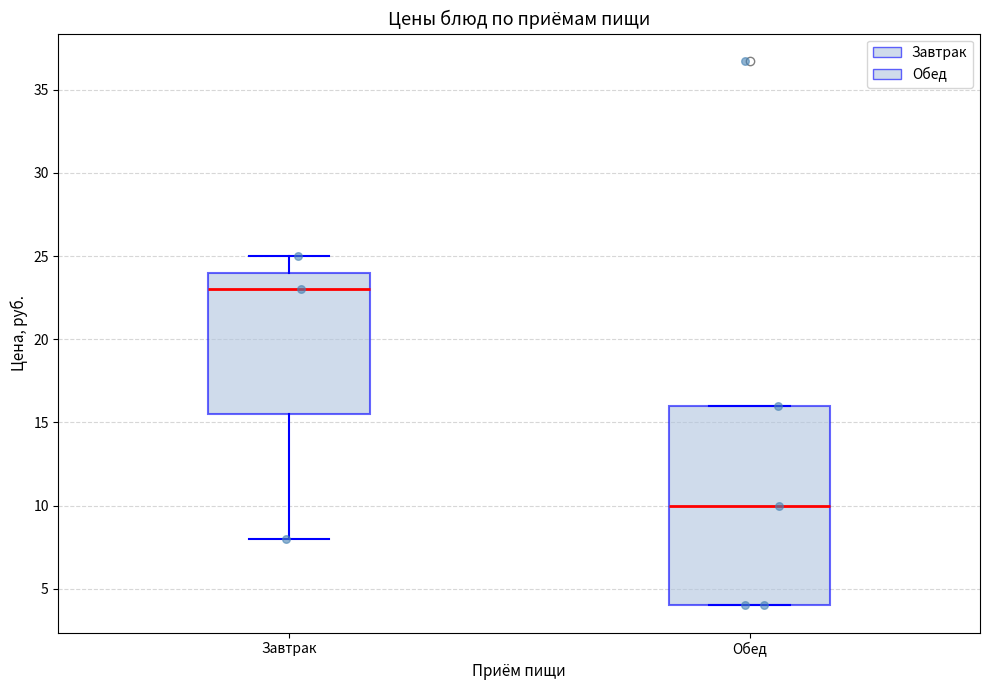

Which box is the tallest, from its lower edge to its upper edge?

Обед